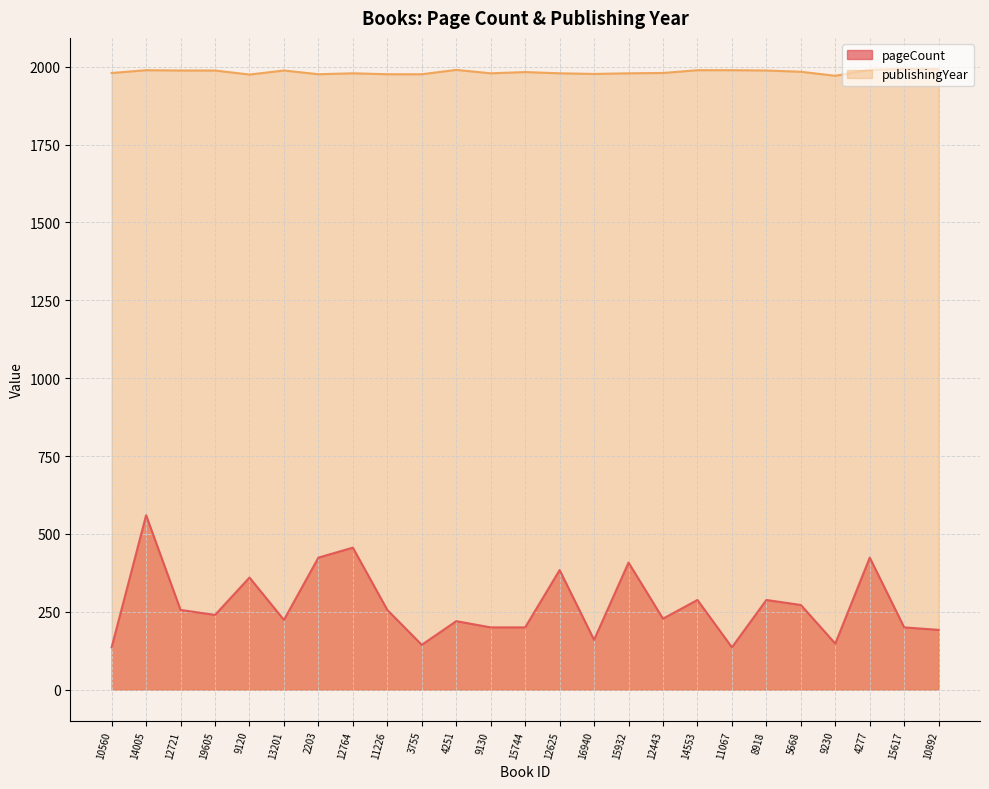

Does the chart display data point markers on the line(s)?

No